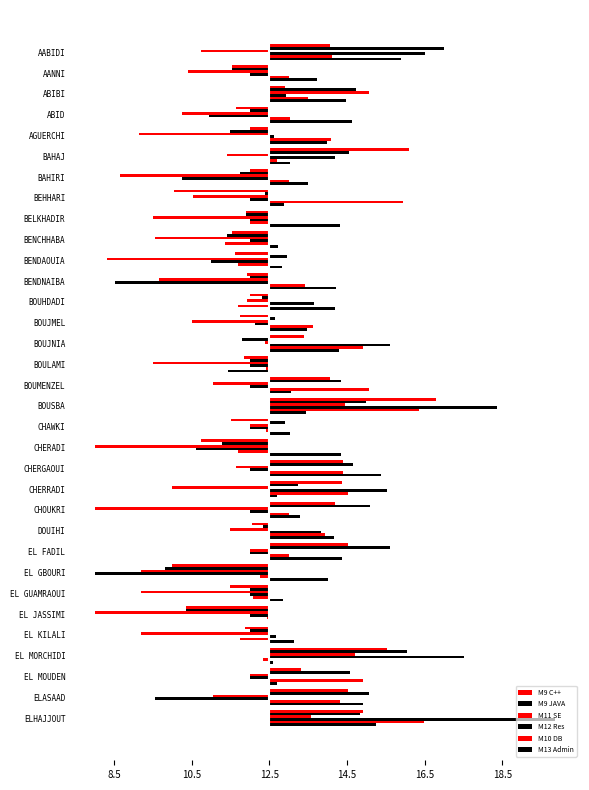

List the series in order of their peak value, lowest first.

M11 SE, M13 Admin, M10 DB, M9 C++, M9 JAVA, M12 Res